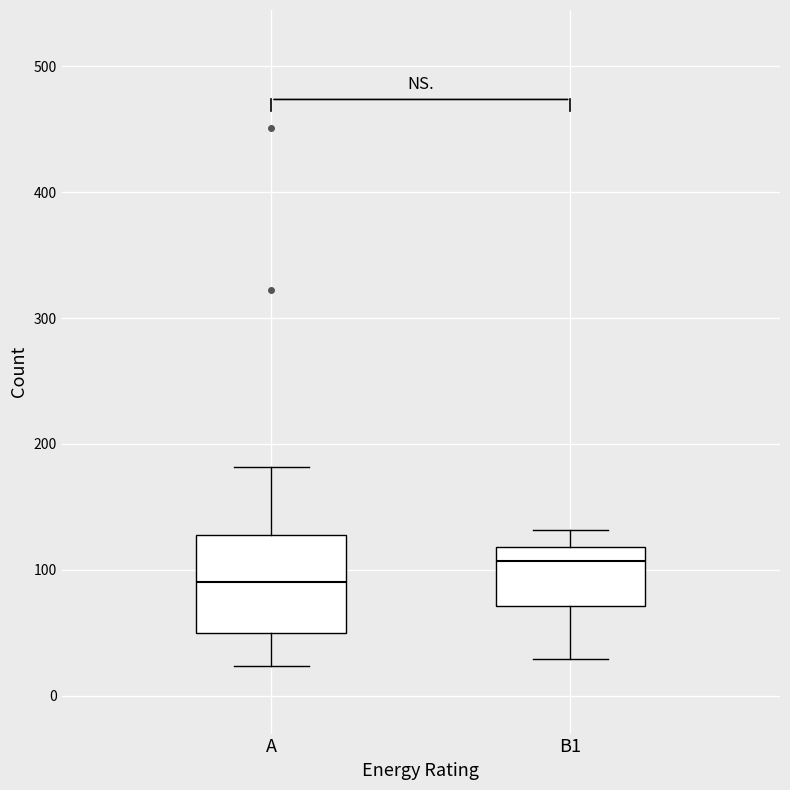

Which box has the highest median line?

B1